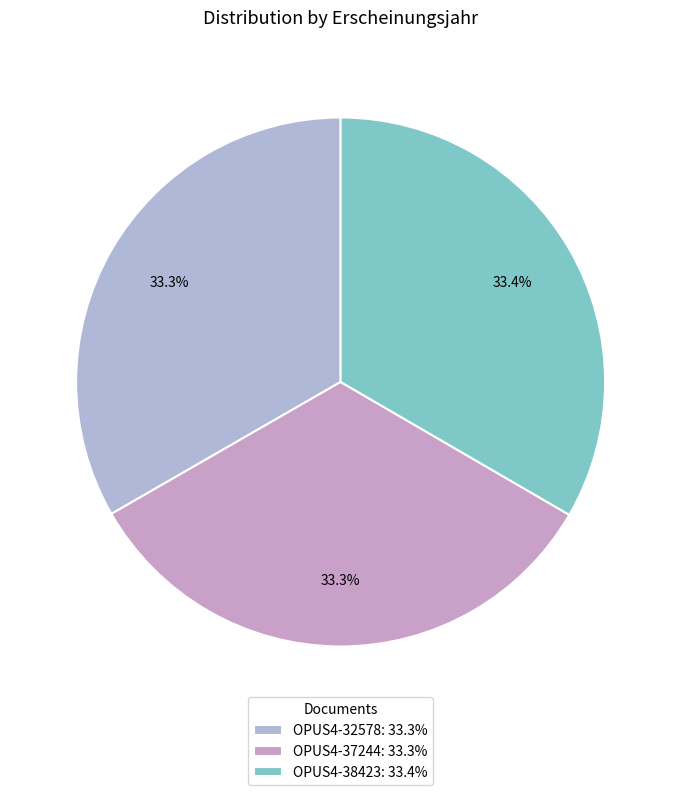

Is OPUS4-38423 the majority of the pie?

No